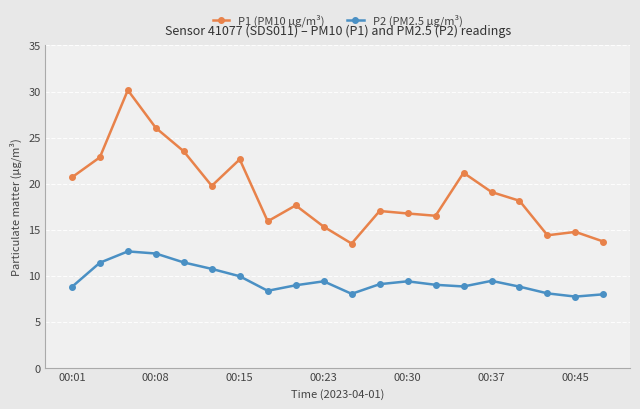

What is the maximum value for P2 (PM2.5 µg/m³)?

12.6